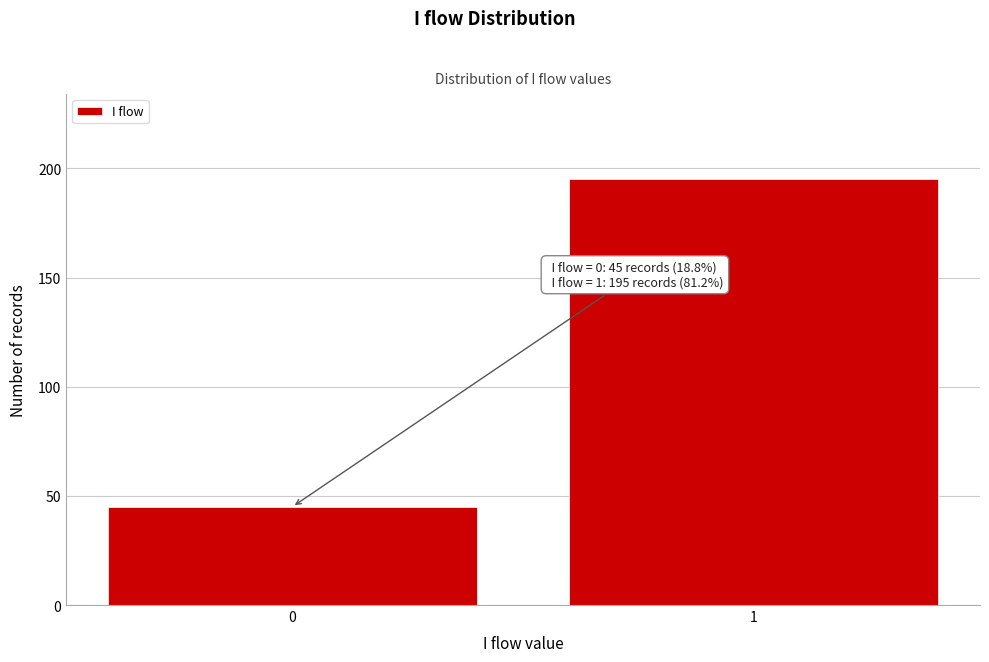

Reading left to right, transcribe all the data shown in this chart.

0=45	1=195